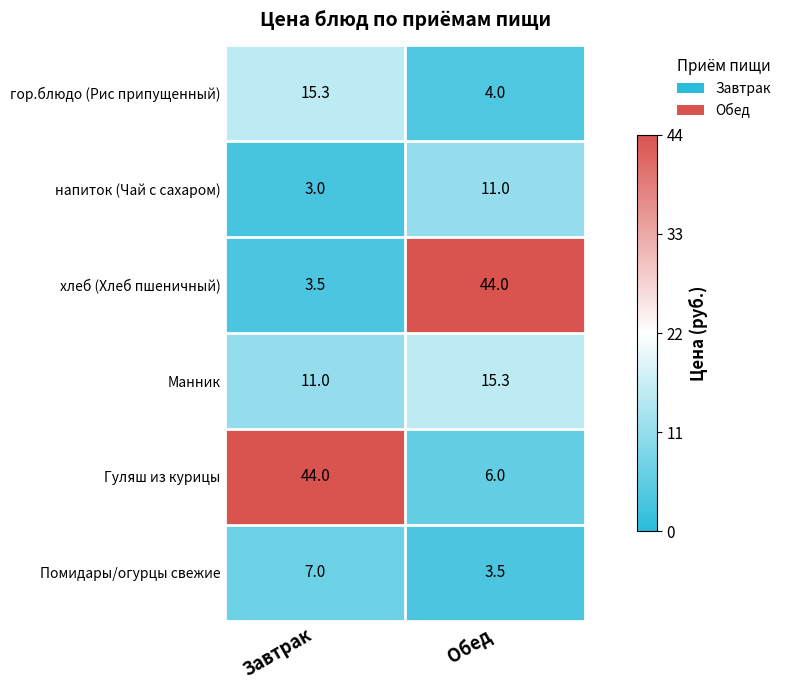

Reading left to right, transcribe all the data shown in this chart.

гор.блюдо (Рис припущенный): 15.3	4.0
напиток (Чай с сахаром): 3.0	11.0
хлеб (Хлеб пшеничный): 3.5	44.0
Манник: 11.0	15.3
Гуляш из курицы: 44.0	6.0
Помидары/огурцы свежие: 7.0	3.5